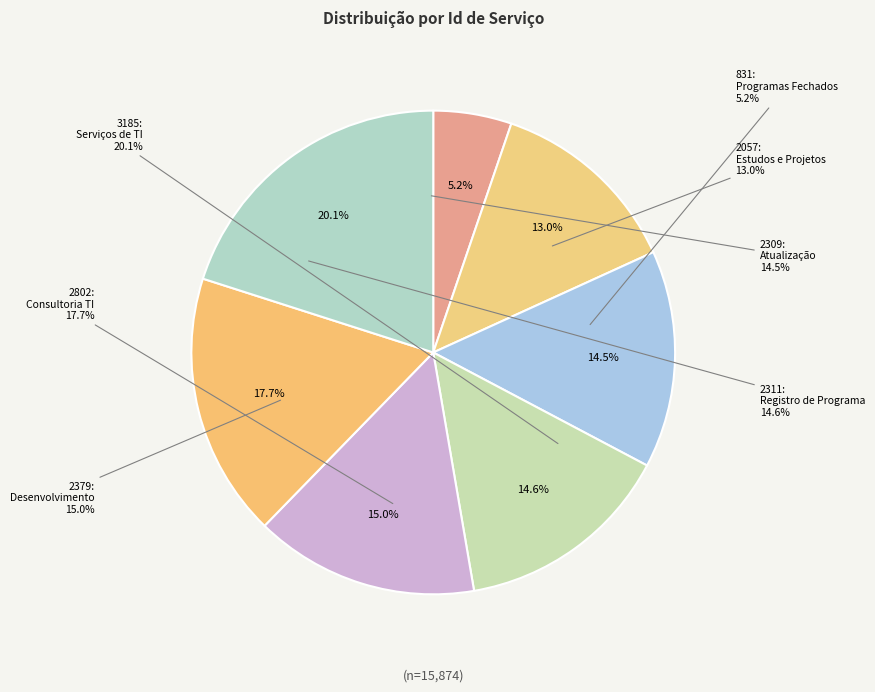

Approximately how many times larger is the value at 16233: Registro de Programa de Computador compared to 24970: Serviços de Tecnologia da Informação?

0.7